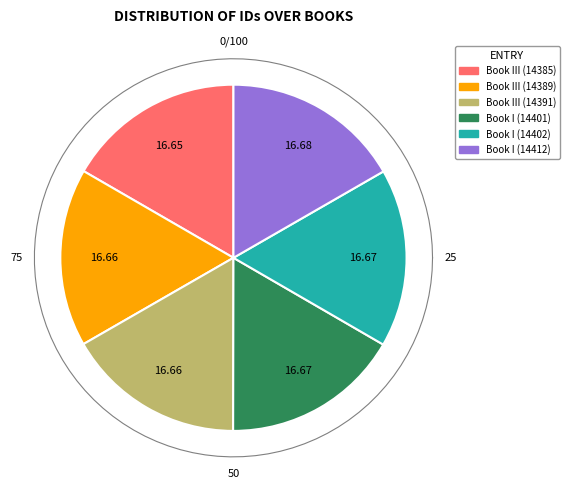

Which category has the biggest portion of the pie?

Book I (14412)